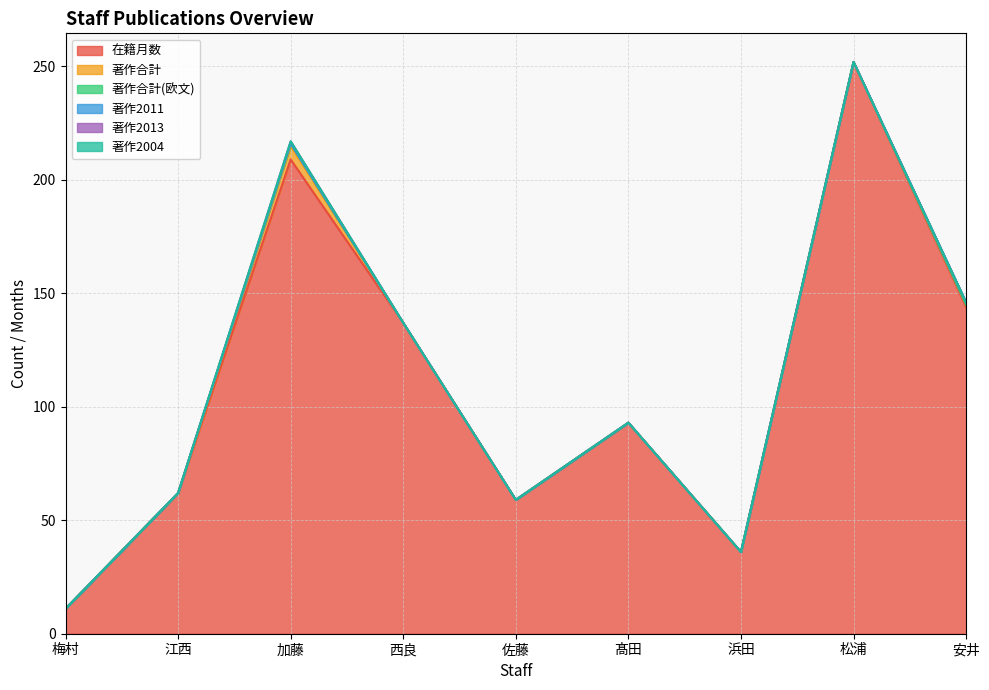

At which label does 著作2011 reach its minimum?

梅村